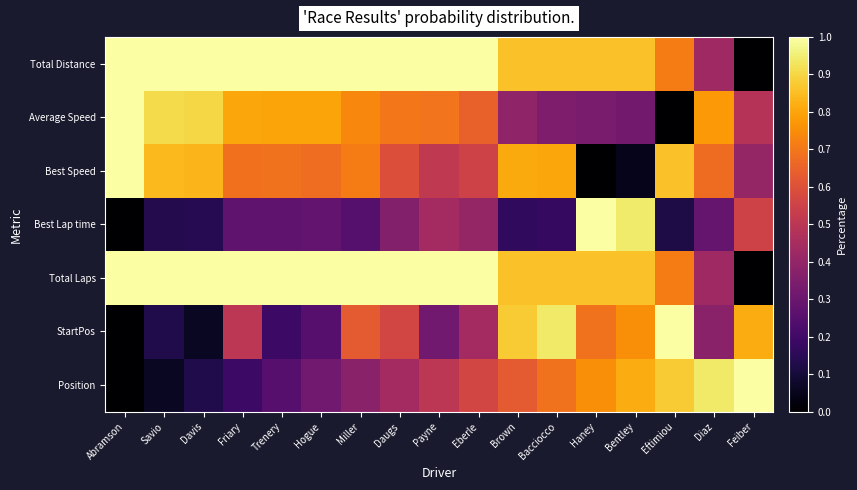

What is the difference between the highest and lowest values at Payne?

0.7